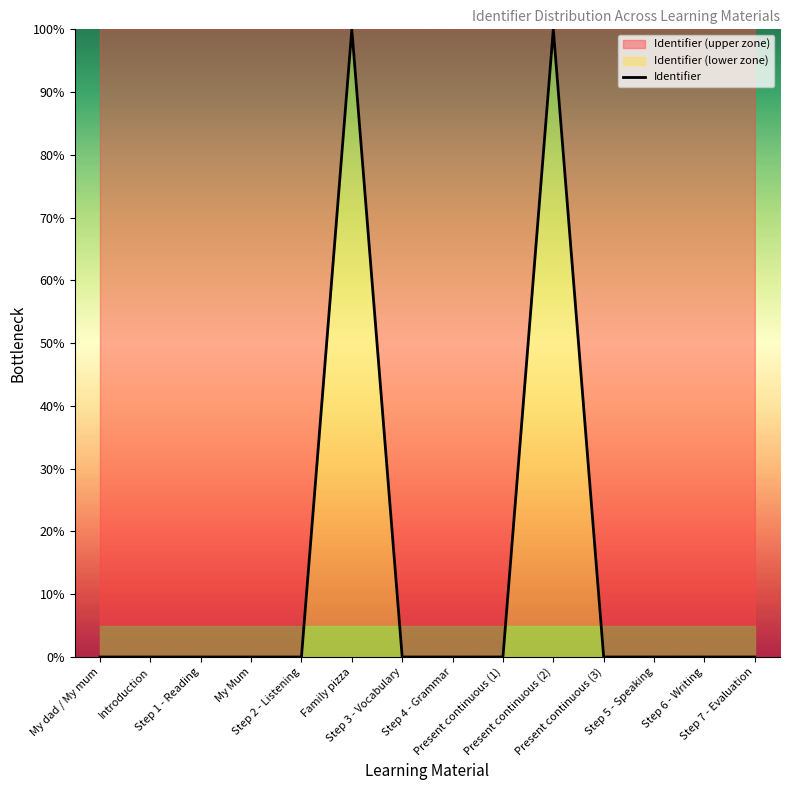

True or false: the data shows 0.0 at Step 5 - Speaking.

False